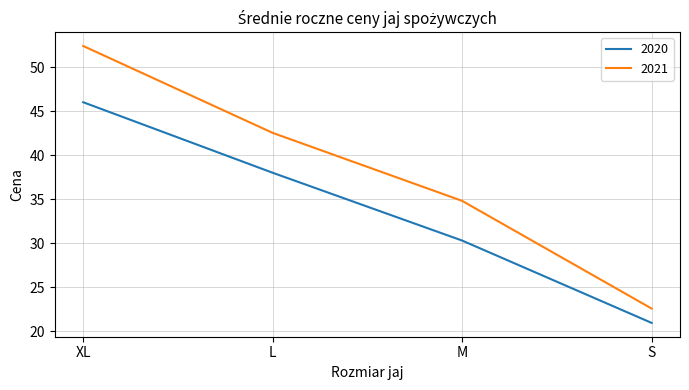

At L, list the series in order from smallest to largest.

2020, 2021